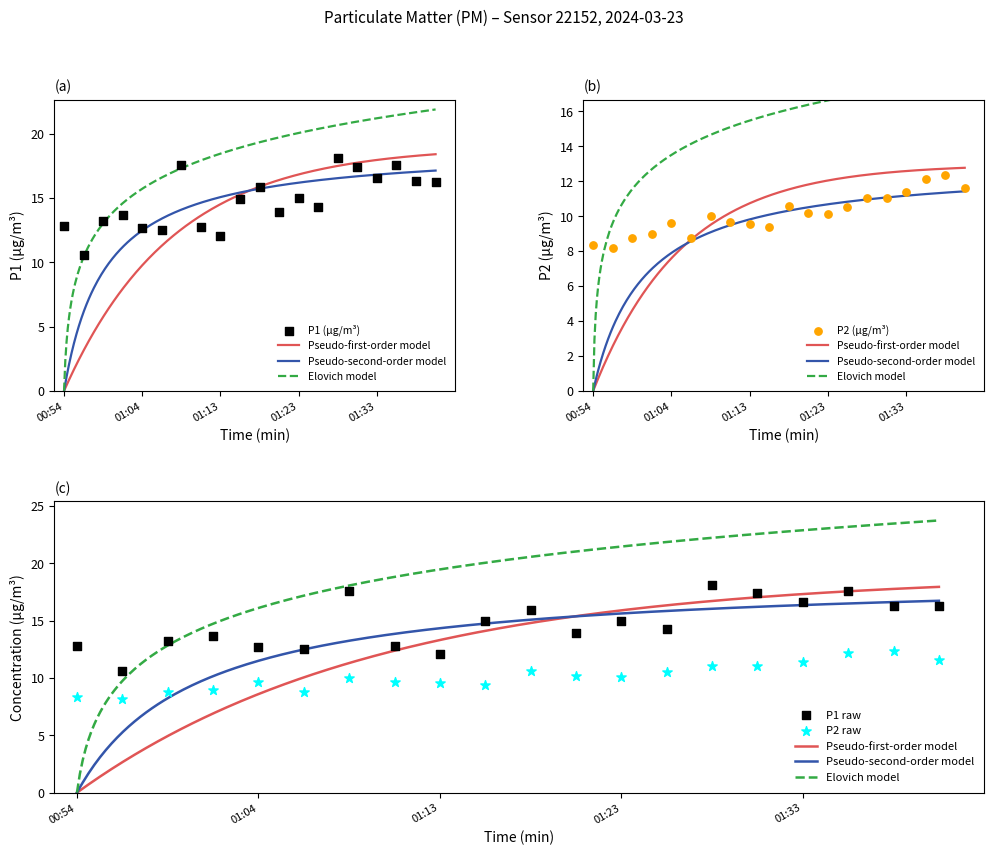

At how many categories does at least one series exceed 17?

4